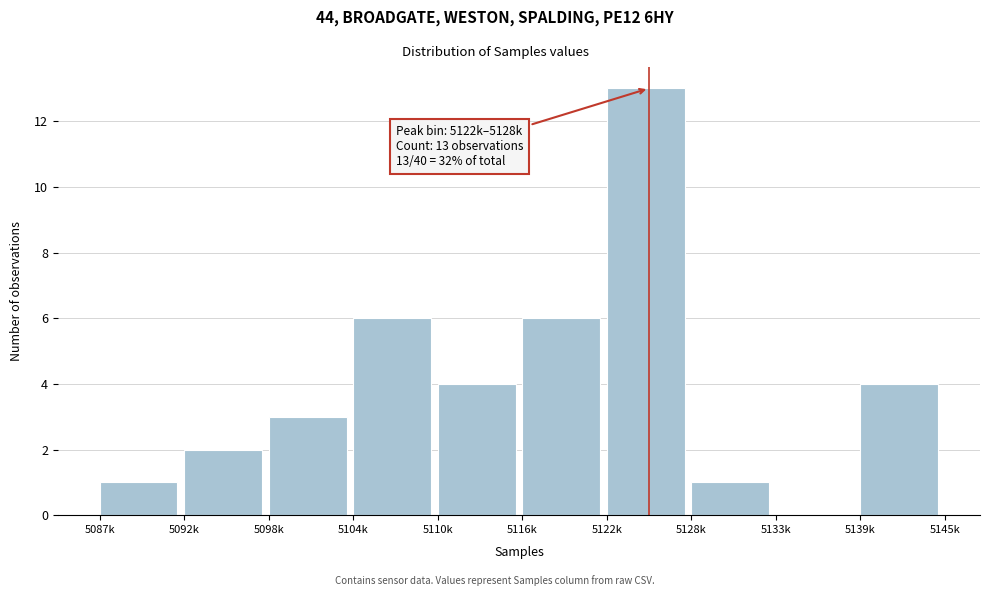

Reading right to left, what are all the values shown in this chart?

5139k=4	5133k=0	5128k=1	5122k=13	5116k=6	5110k=4	5104k=6	5098k=3	5092k=2	5087k=1